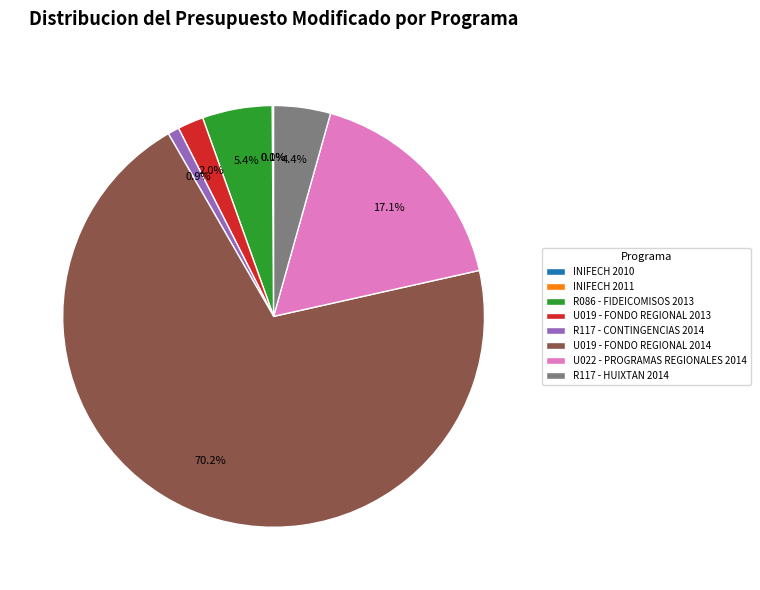

What is the largest slice in the pie chart?

U019 - FONDO REGIONAL 2014